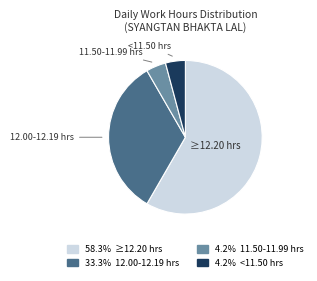

Does any single category account for the majority?

Yes